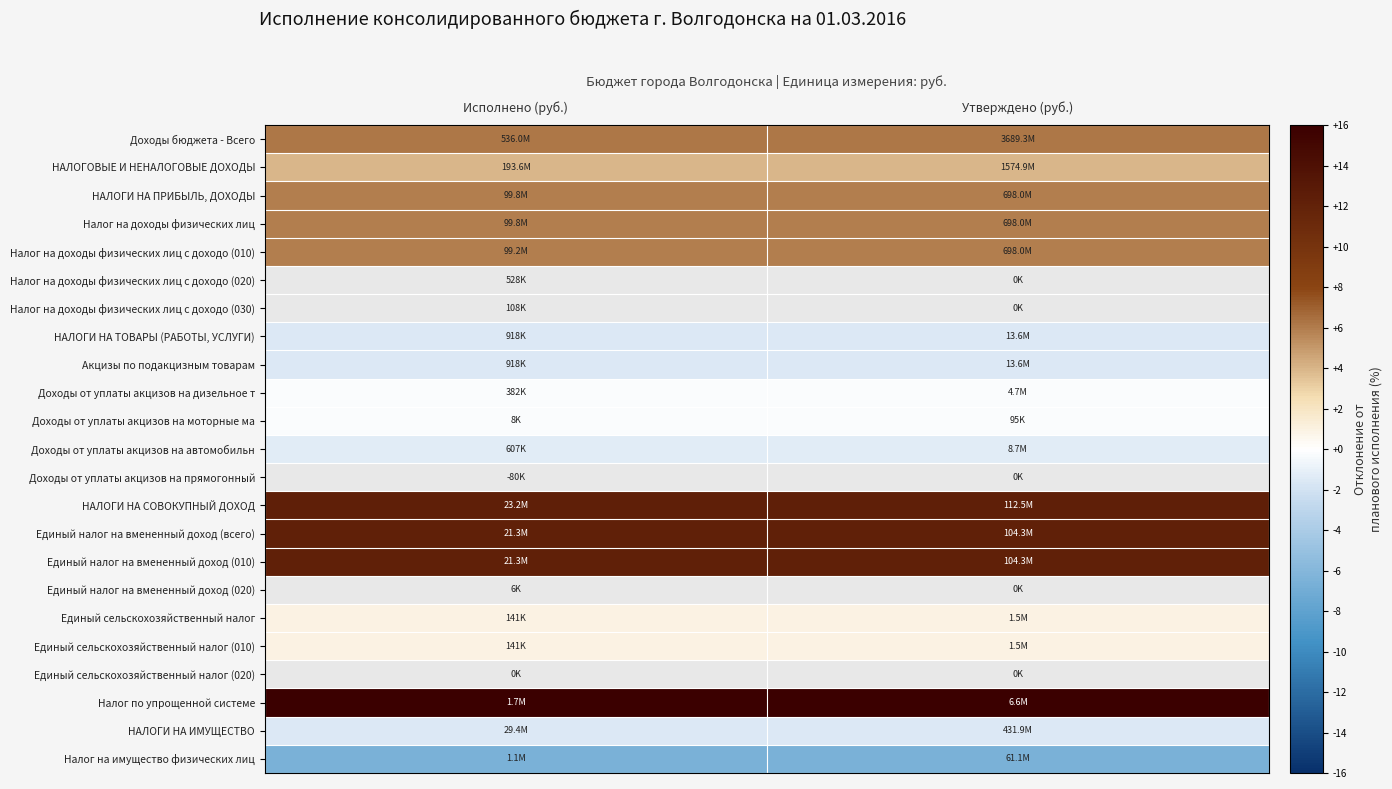

What value does the Акцизы по подакцизным товарам series have at Утверждено (руб.)?

-1.6